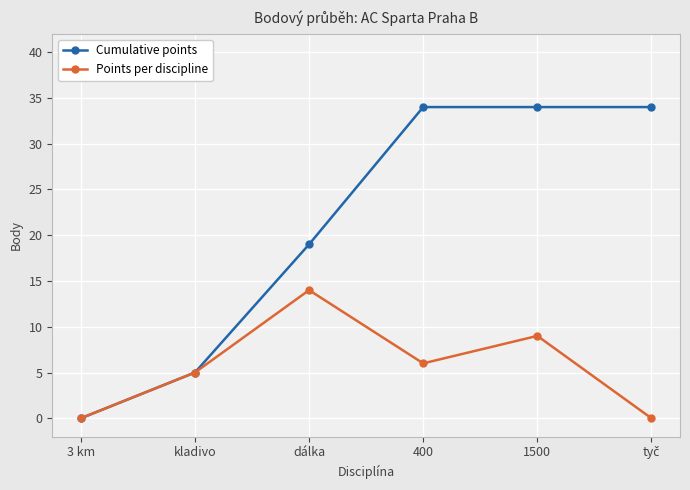

What is the sum of all Cumulative points values?

126